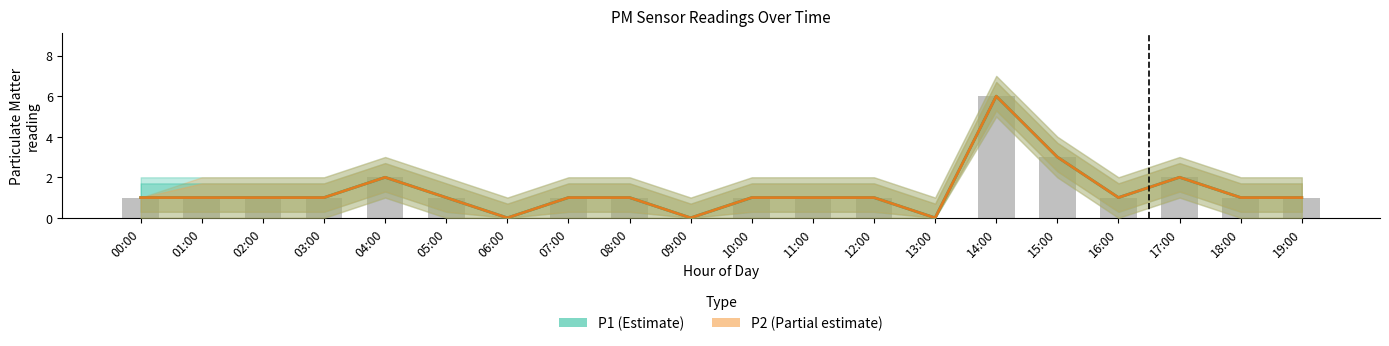

Are the bars horizontal?

No